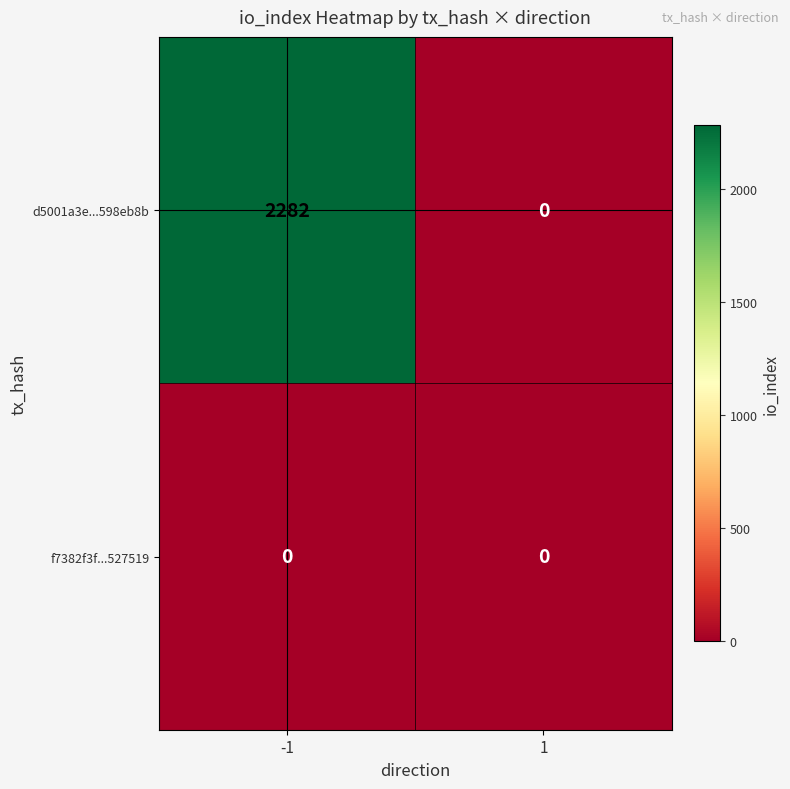

List the series in order of their peak value, highest first.

d5001a3e...598eb8b, f7382f3f...527519